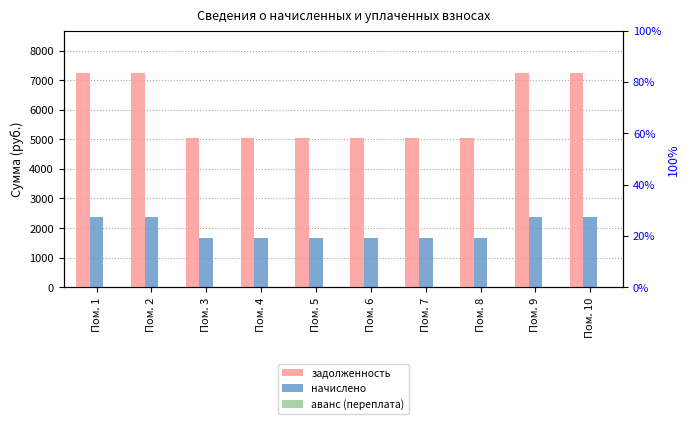

At which label does задолженность reach its minimum?

Пом. 3